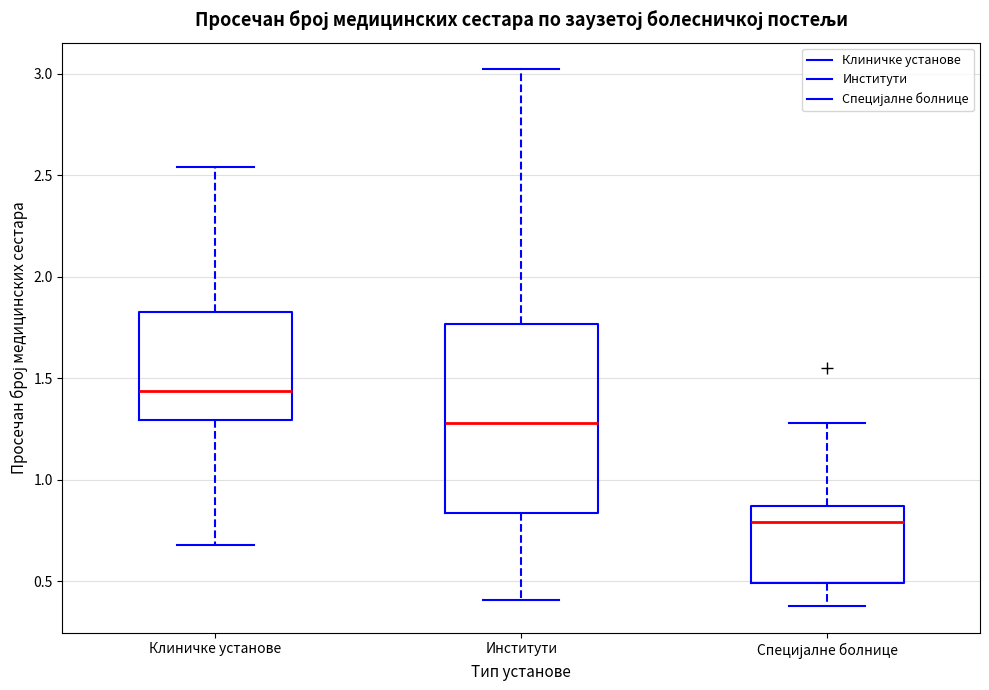

Comparing the boxes themselves (not the whiskers), which one is the tallest?

Институти